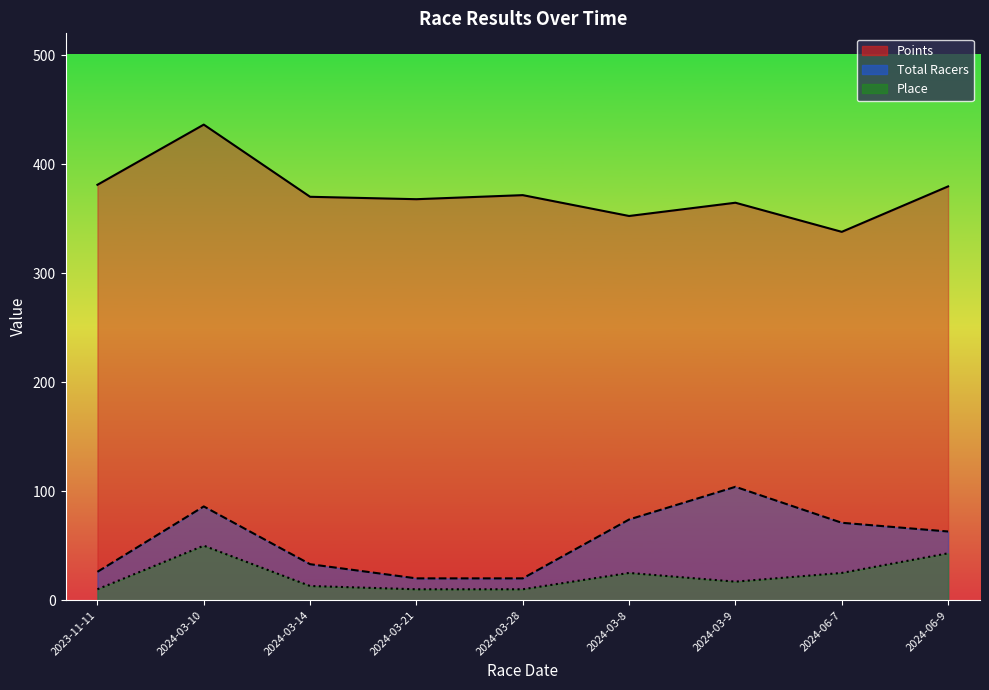

In Points, how many points are lower than both neighbors (excluding endpoints)?

3